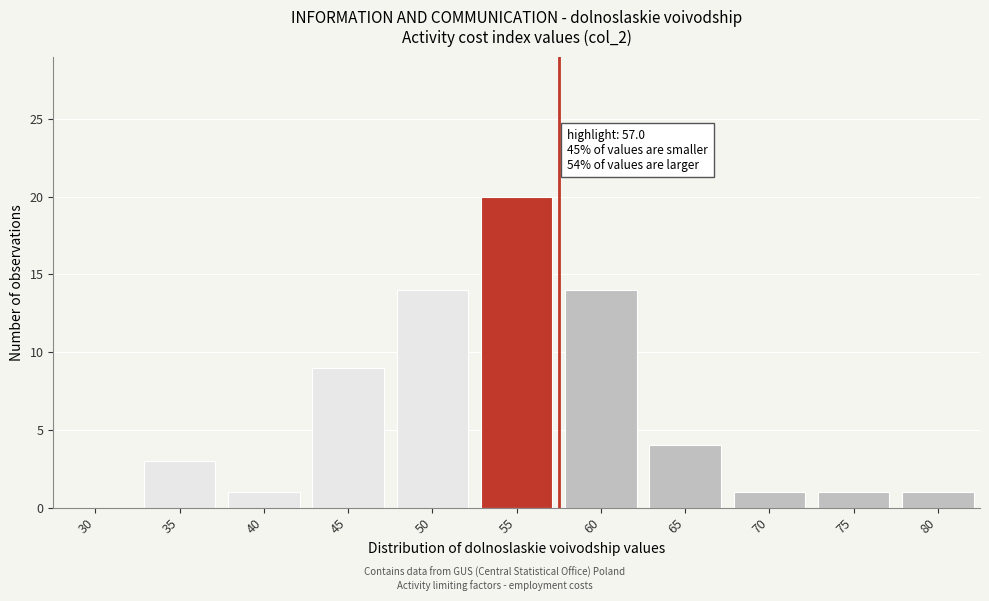

Reading right to left, transcribe all the data shown in this chart.

80=1	75=1	70=1	65=4	60=14	55=20	50=14	45=9	40=1	35=3	30=0